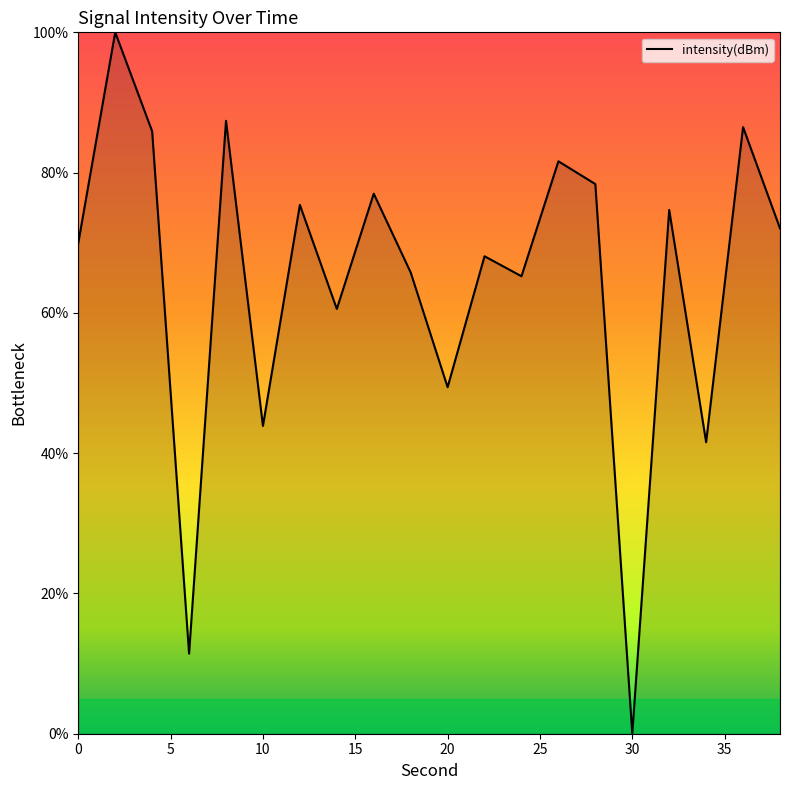

Reading left to right, extract all data points from this chart.

70.0	100.0	85.9	11.4	87.4	43.9	75.4	60.6	77.0	65.8	49.4	68.1	65.2	81.6	78.4	0.0	74.7	41.6	86.5	72.1